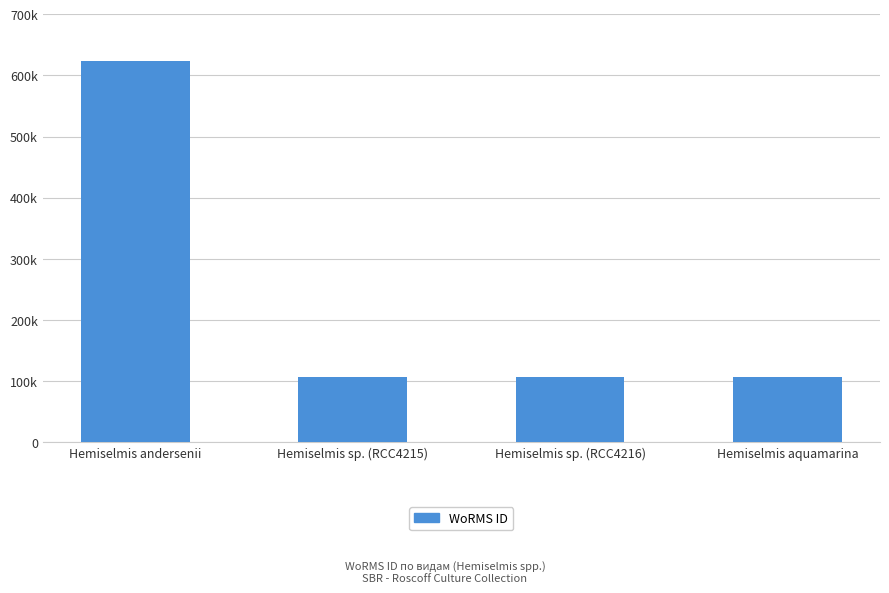

Are the bars horizontal?

No